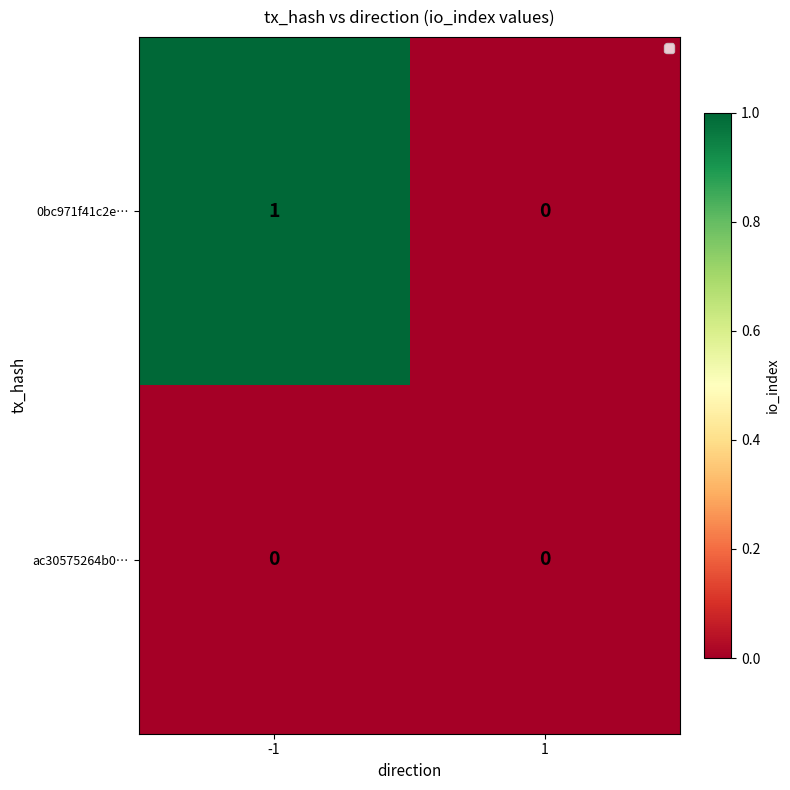

Rank the series at -1 from highest to lowest value.

0bc971f41c2e…, ac30575264b0…